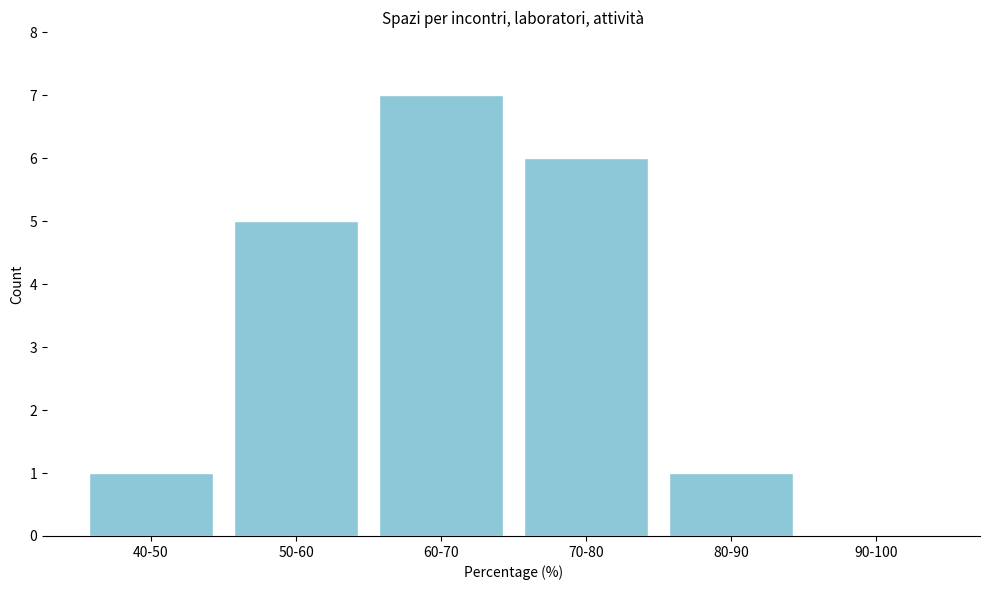

Reading left to right, list all the values displayed in this chart.

40-50=1	50-60=5	60-70=7	70-80=6	80-90=1	90-100=0